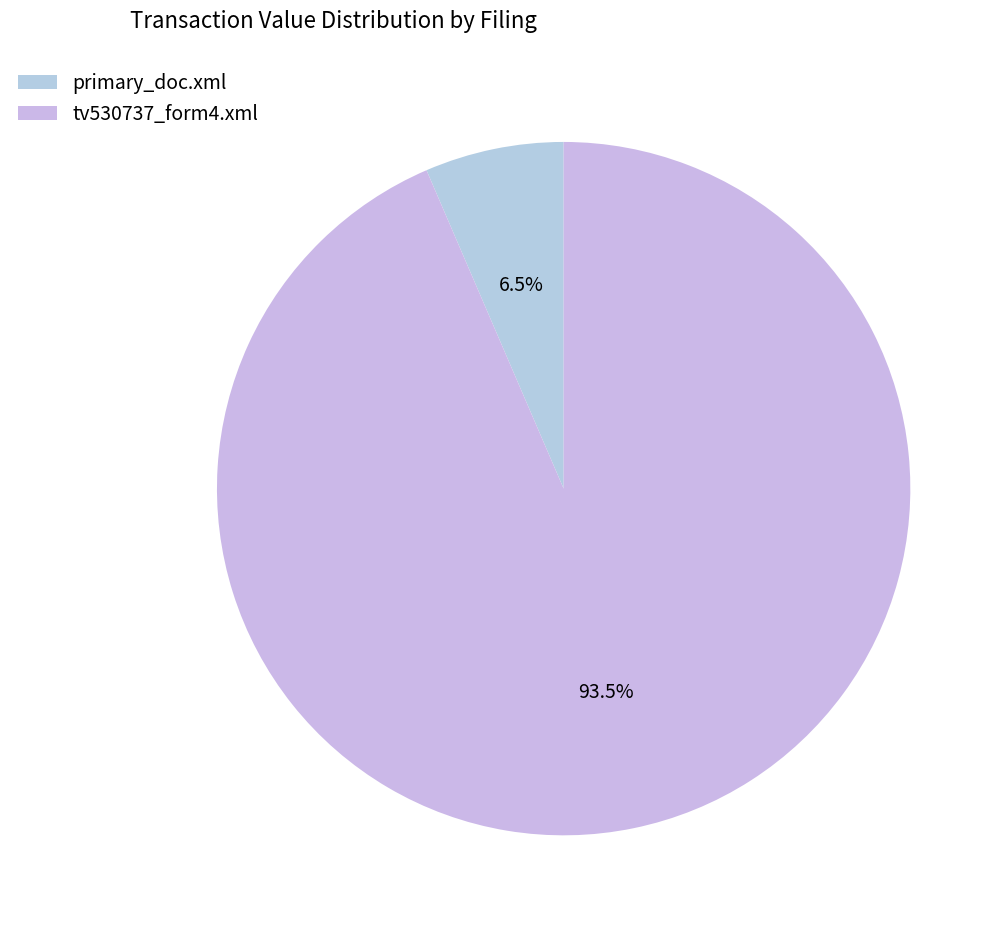

What percentage is the primary_doc.xml slice, to the nearest percent?

6%